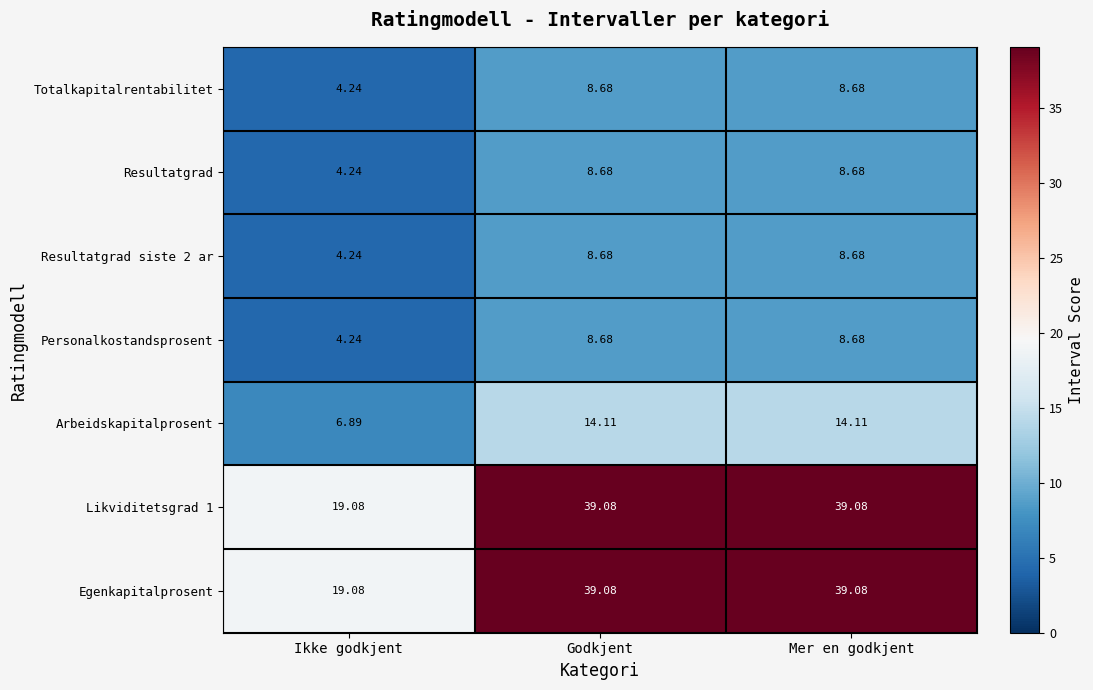

At which category does the chart reach its minimum across all series?

Ikke godkjent